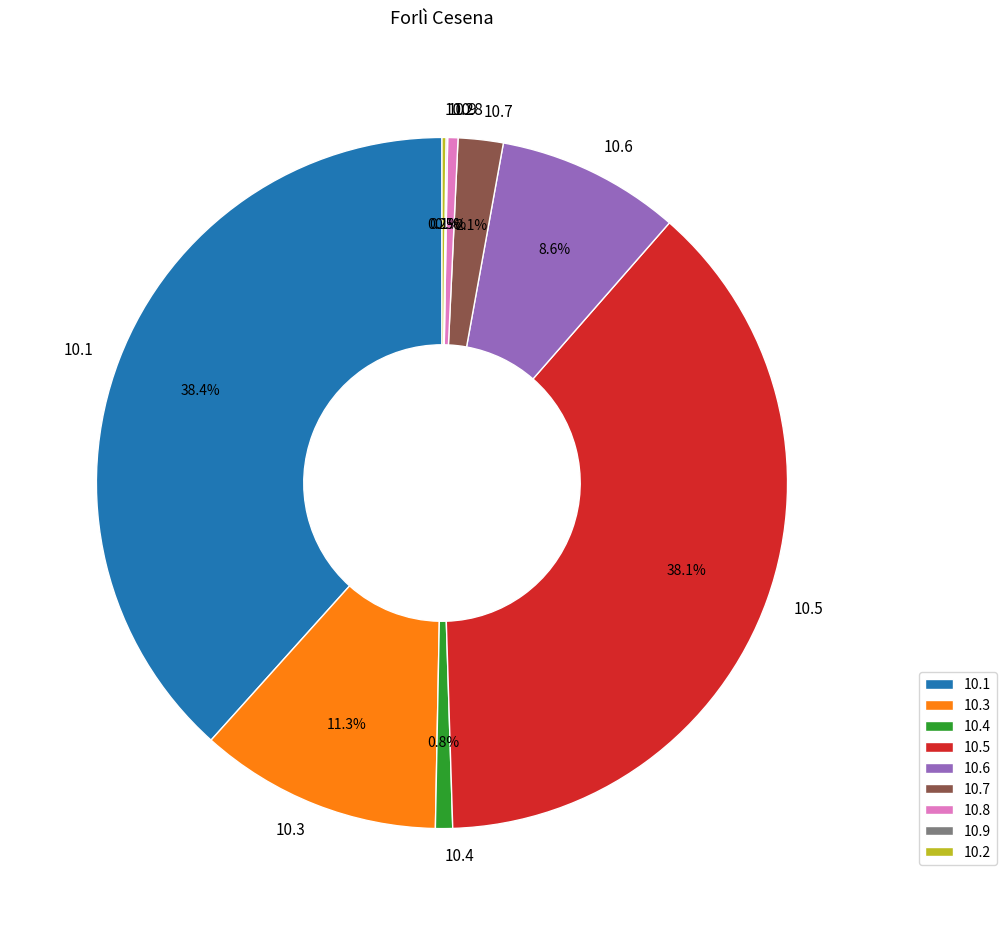

Does 10.8 represent more than half of the total?

No